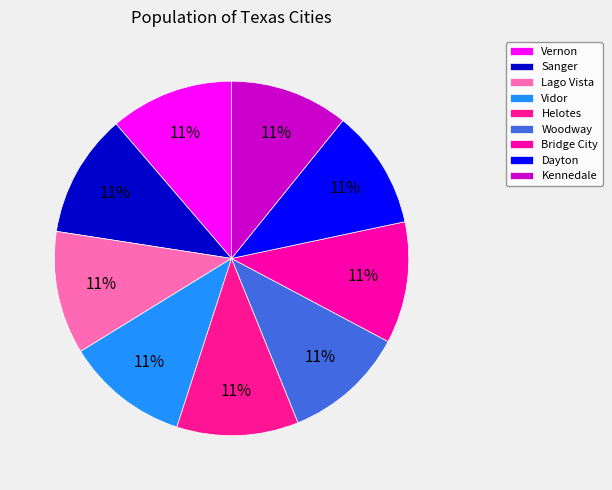

Combined, do Helotes and Vidor account for over 50%?

No